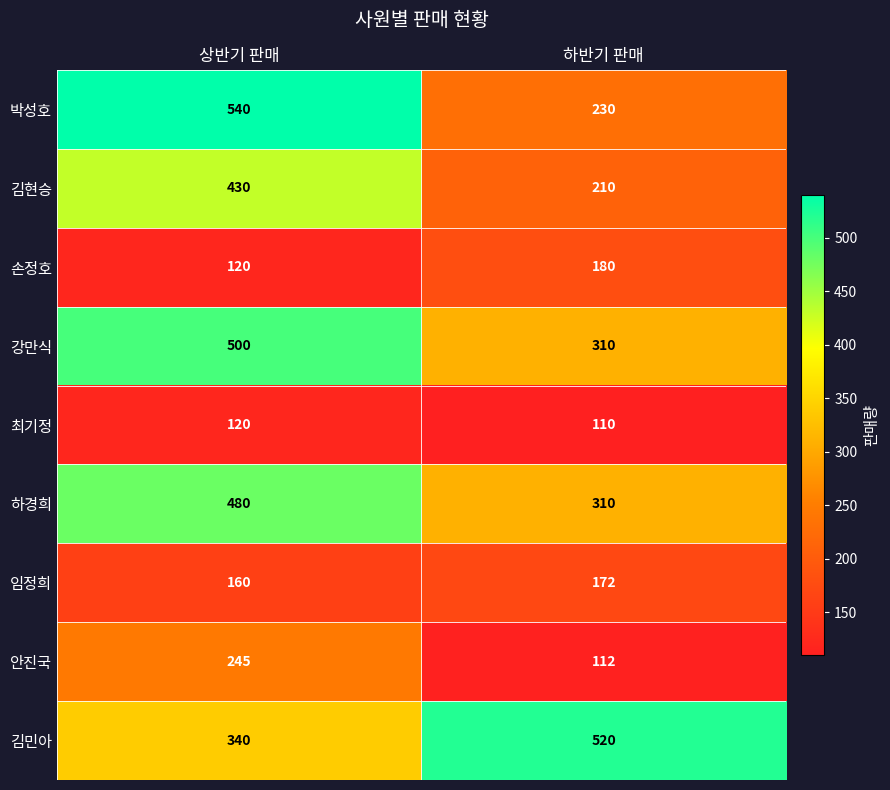

What is the spread (max minus min) of values at 상반기 판매?

420